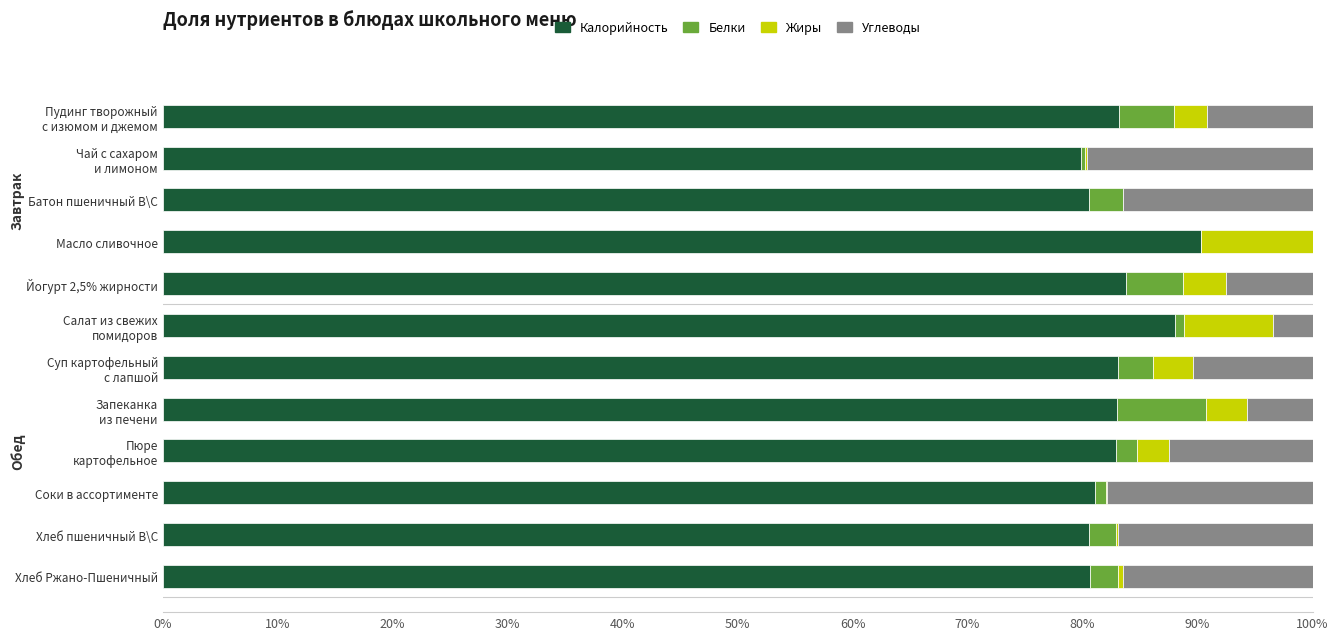

Which category has the highest value in the Калорийность series?

Масло сливочное